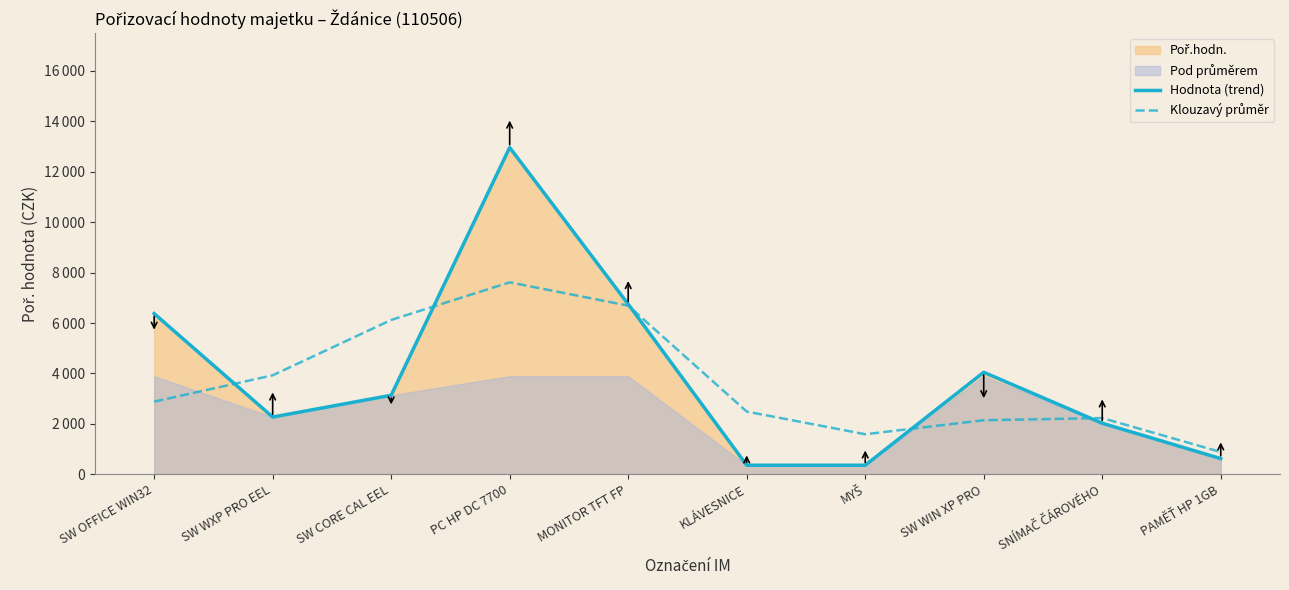

At which label is Hodnota (trend) closest to 6660?

MONITOR TFT FP